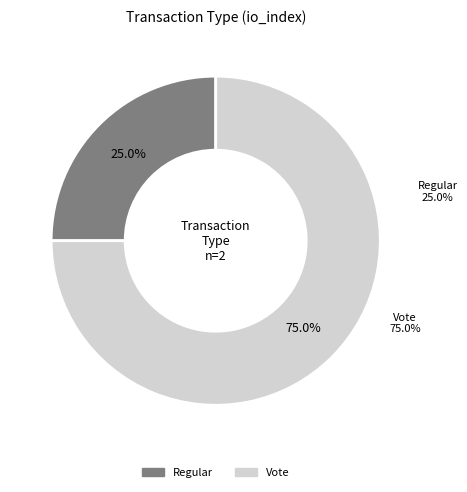

Which slice represents more than half of the pie?

Vote